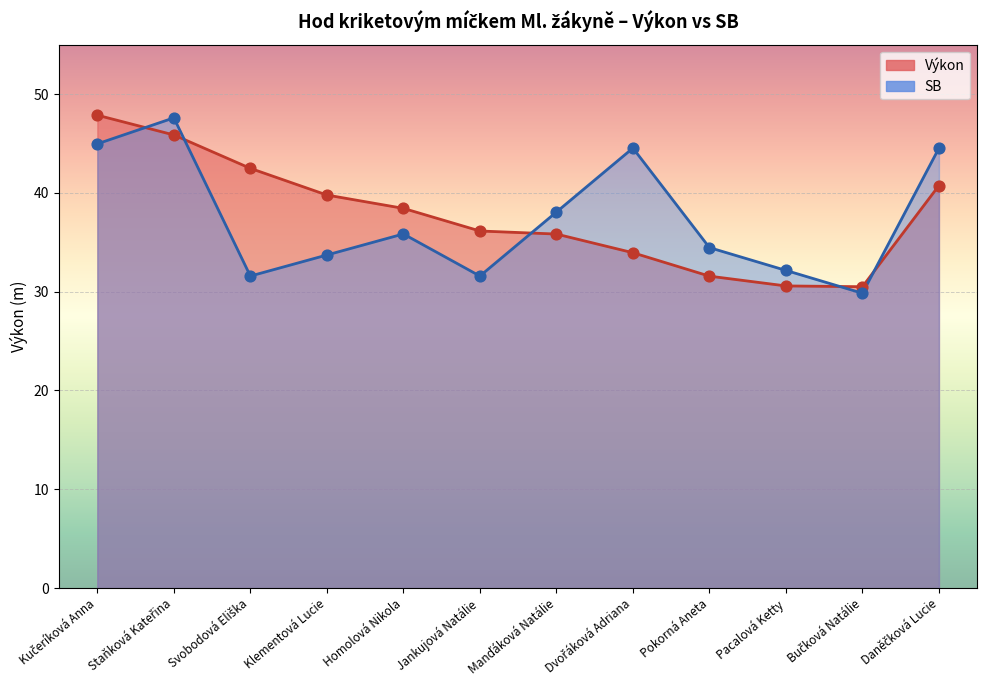

Which has a higher value, Pokorná Aneta or Daněčková Lucie?

Daněčková Lucie